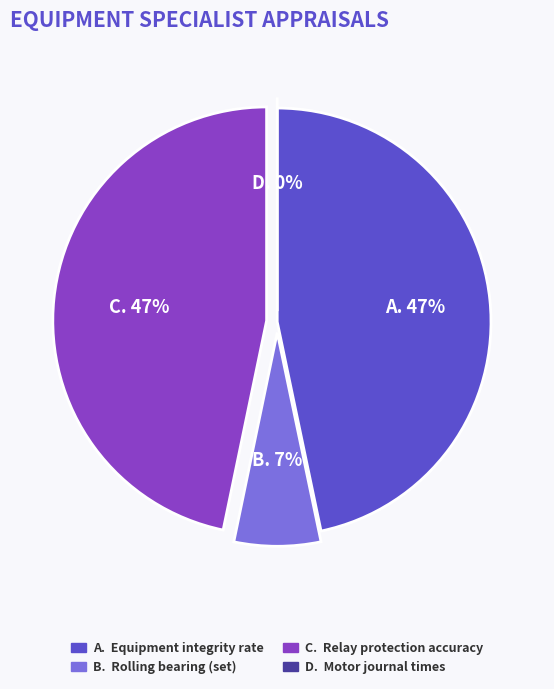

Is it true that Times of motor journal is 0% of the pie?

True